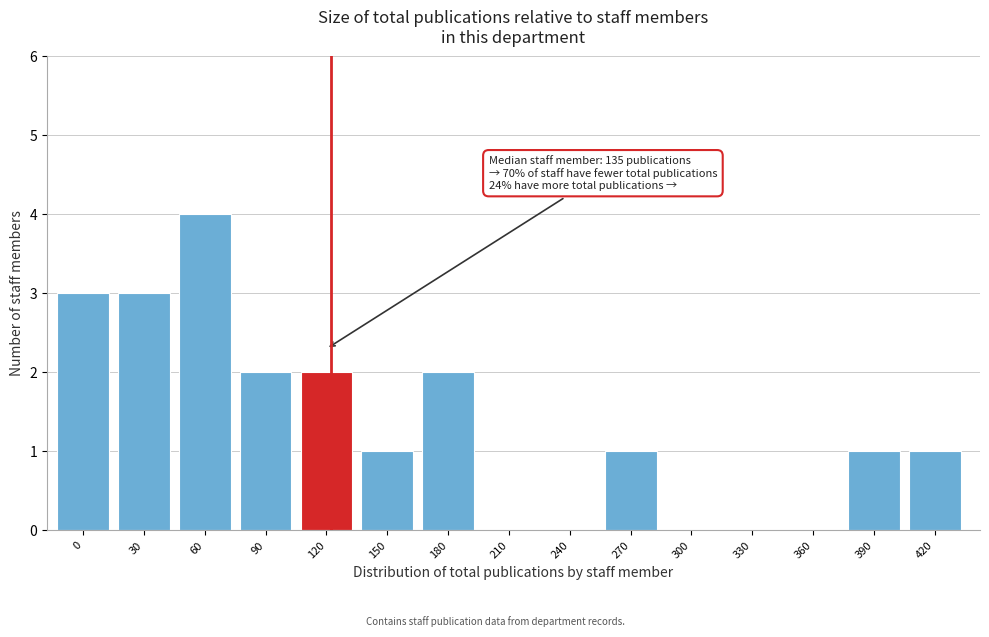

Reading right to left, transcribe all the data shown in this chart.

420=1	390=1	360=0	330=0	300=0	270=1	240=0	210=0	180=2	150=1	120=2	90=2	60=4	30=3	0=3